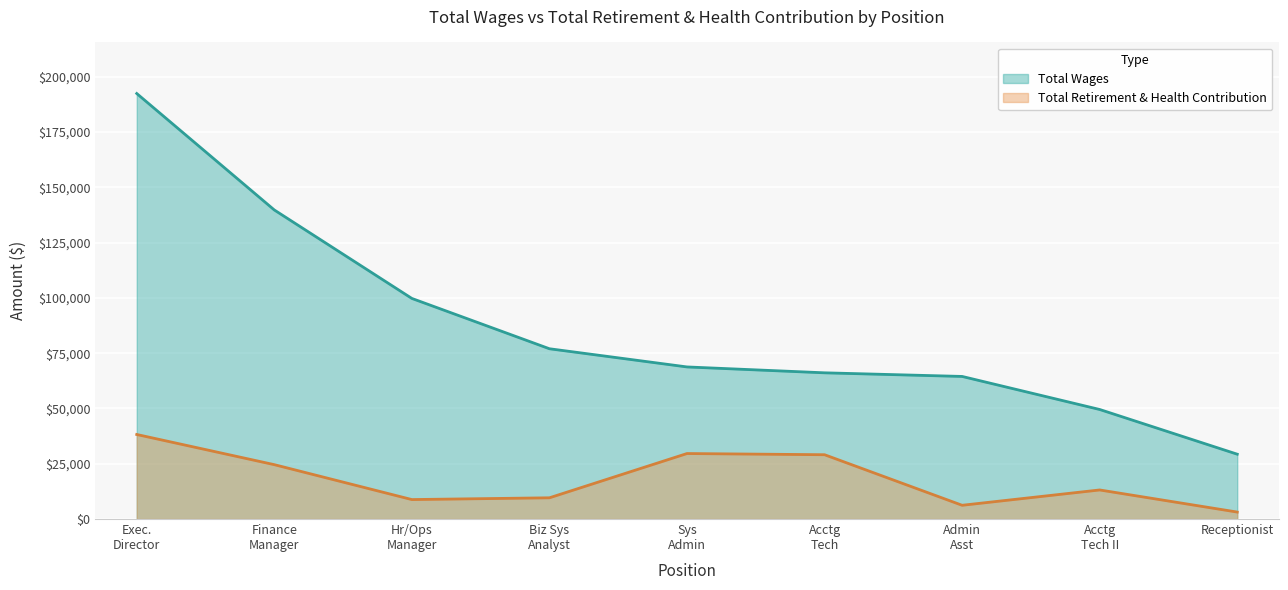

List the series in order of their overall mean, highest first.

Total Wages, Total Retirement & Health Contribution